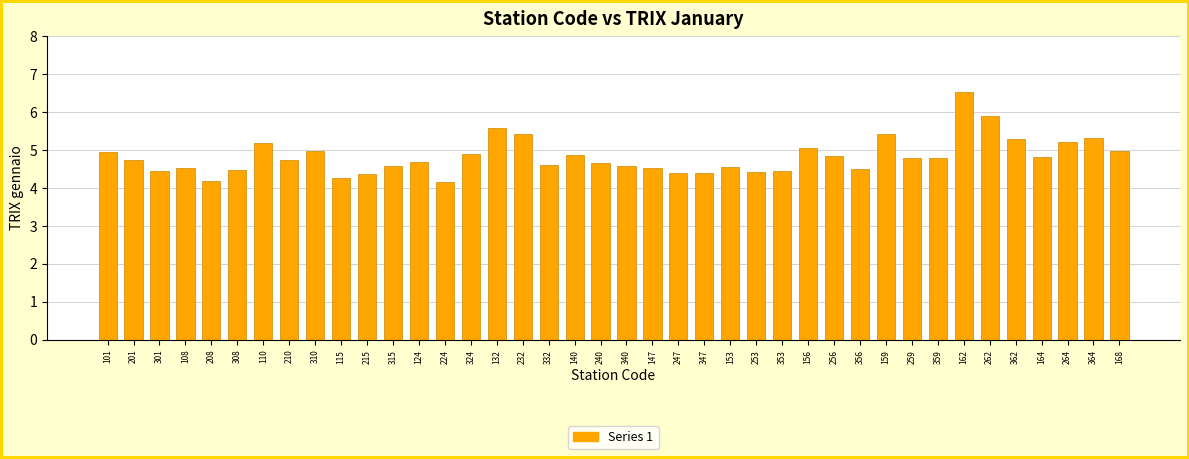

What is the sum of the values at 364 and 232?

10.7